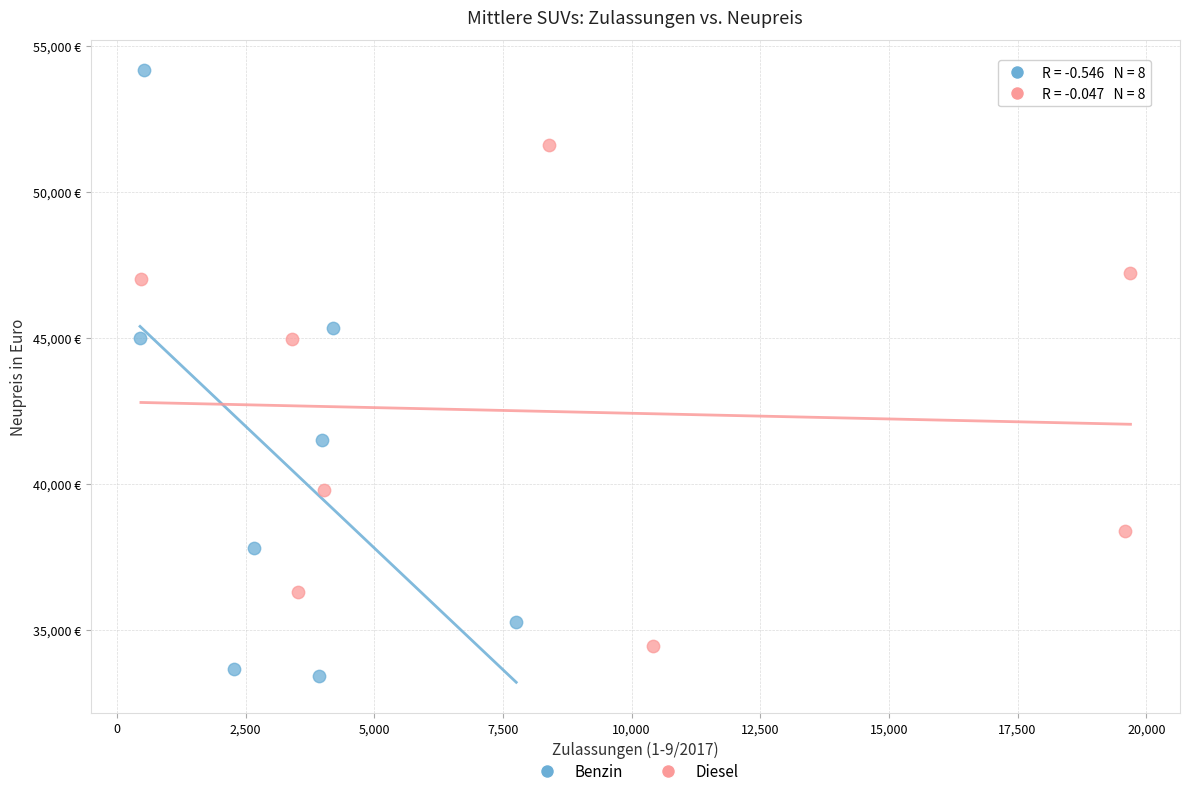

Which series has the largest Y range (max minus min)?

Benzin